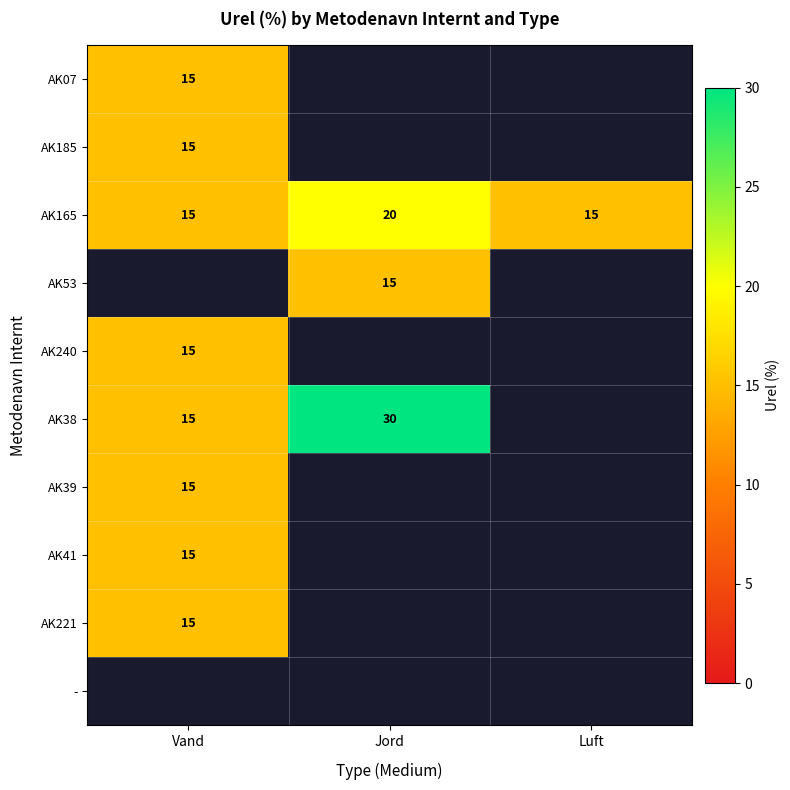

How many data points does each series have?

3